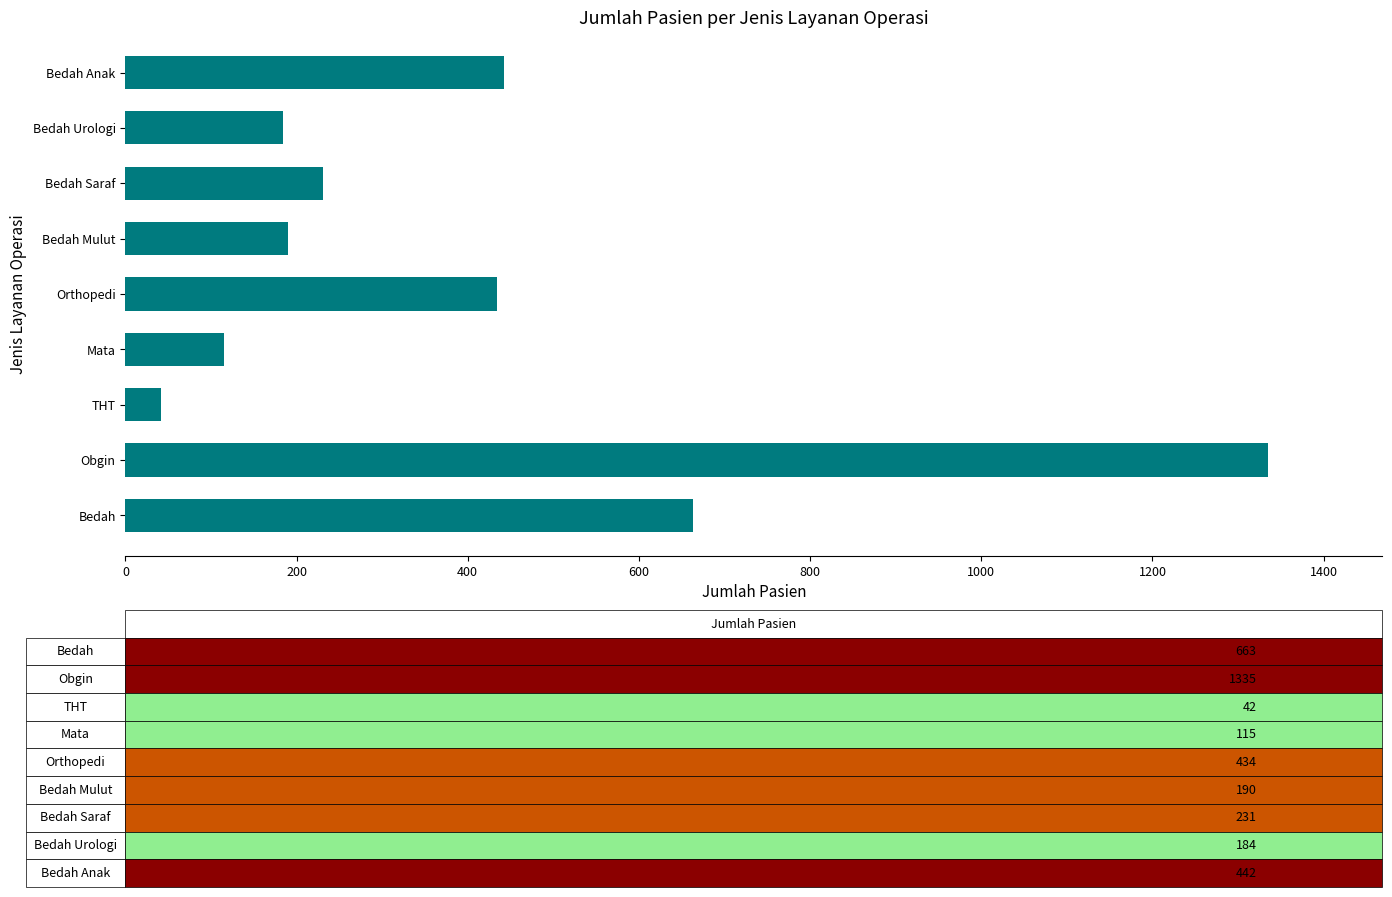

How many values are below 231?

4